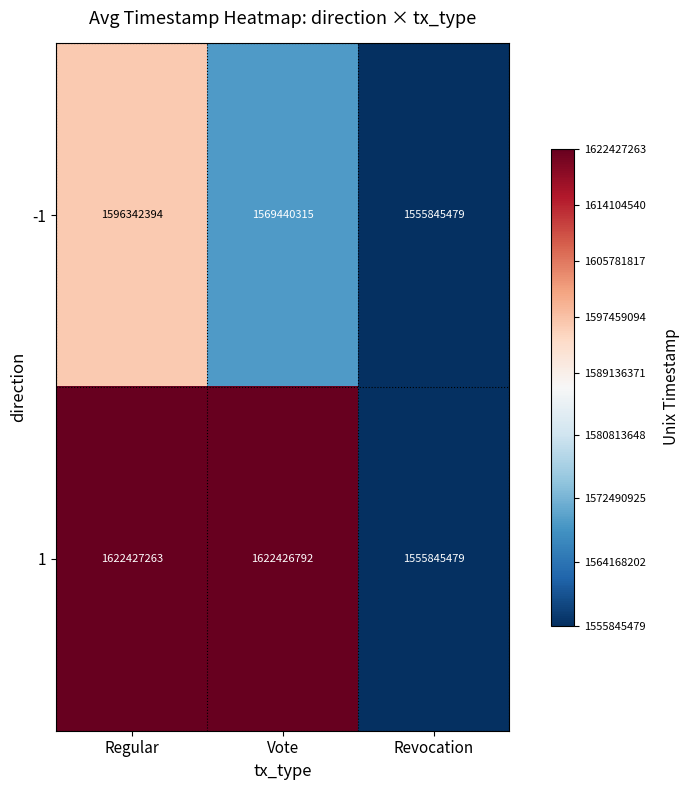

Is it true that -1 equals 1569440315 at Vote?

True